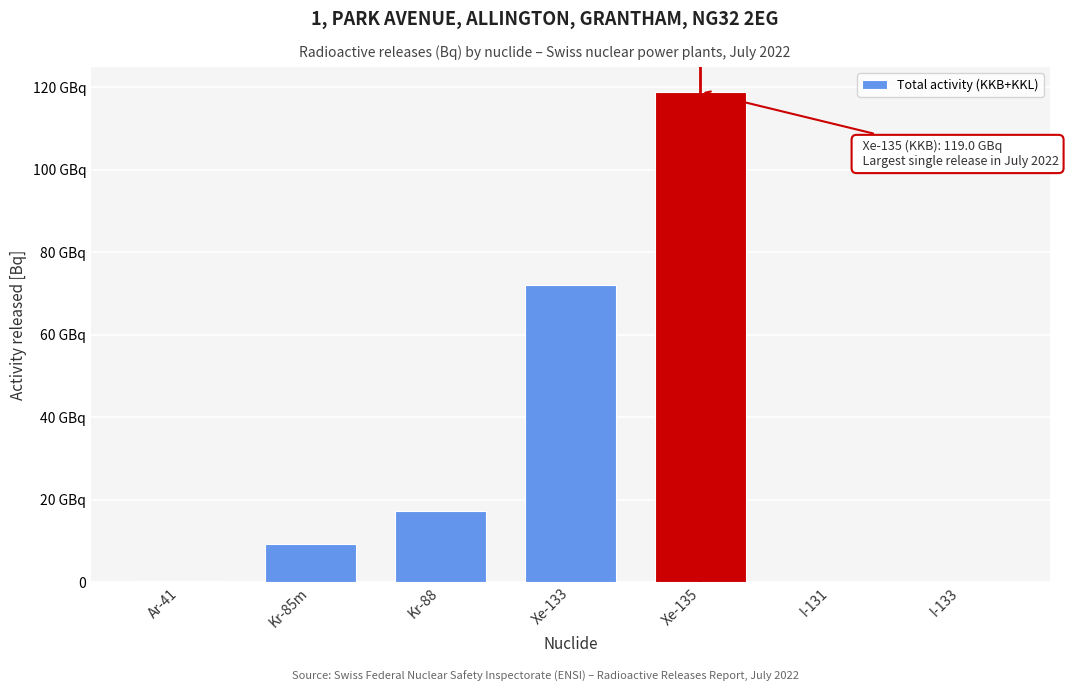

Are the bars horizontal?

No